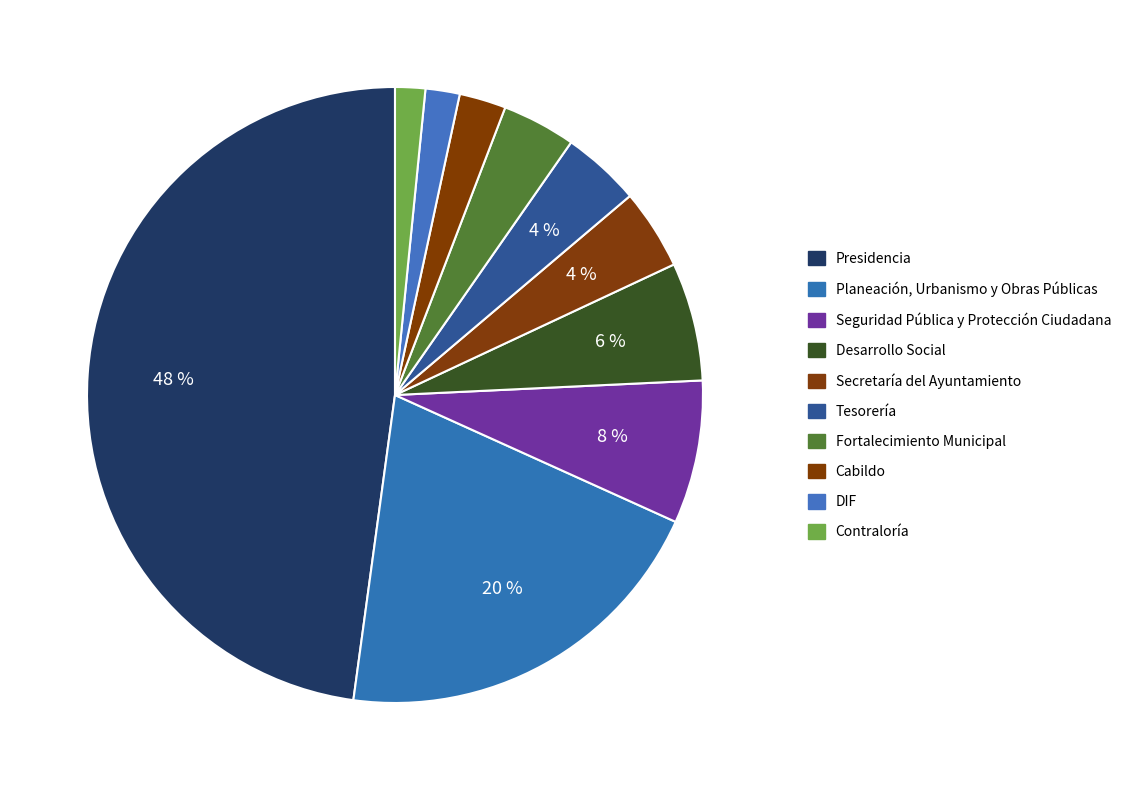

How many segments does this pie chart have?

10